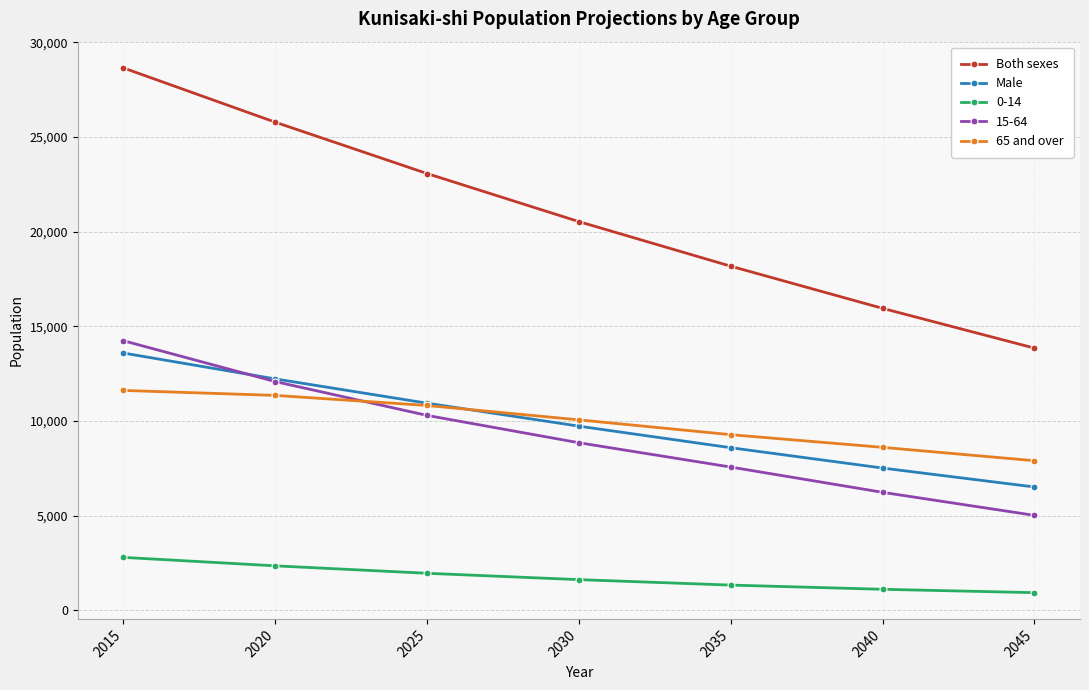

What is the total value across all series at 2030?

50784